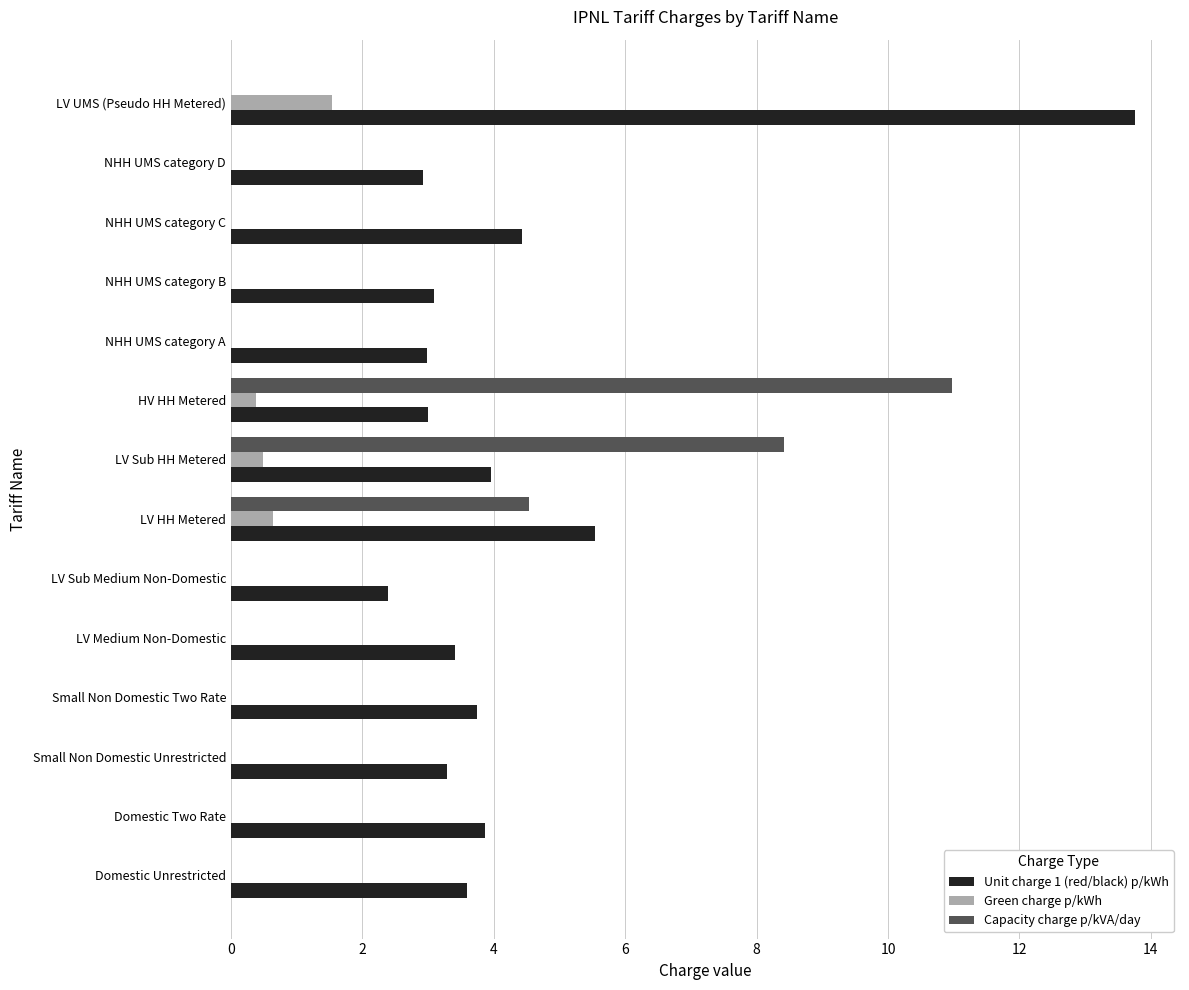

The value of Unit charge 1 (red/black) p/kWh at Domestic Two Rate is 3.9. True or false?

True